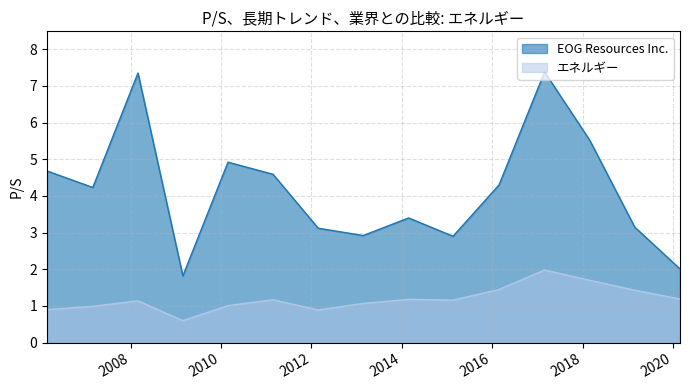

What is the average value of the エネルギー series?

1.2